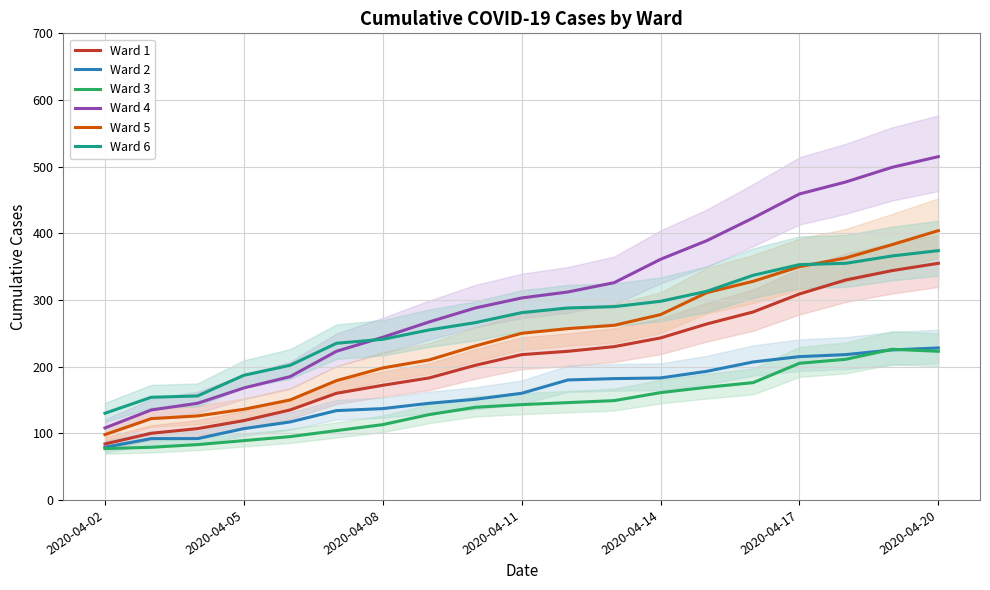

Reading left to right, what are all the values shown in this chart?

Ward 1: 84	100	107	119	135	160	172	183	202	218	223	230	243	264	282	309	330	344	355
Ward 2: 79	92	92	107	117	134	137	145	151	160	180	182	183	193	207	215	218	225	228
Ward 3: 77	79	83	89	95	104	113	128	139	143	146	149	161	169	176	205	211	226	223
Ward 4: 108	135	145	168	185	223	244	267	288	303	312	326	361	389	423	459	477	499	515
Ward 5: 98	122	126	136	150	179	198	210	231	250	257	262	278	311	328	350	363	383	404
Ward 6: 130	154	156	187	202	235	241	255	266	281	288	290	298	313	337	353	355	366	374